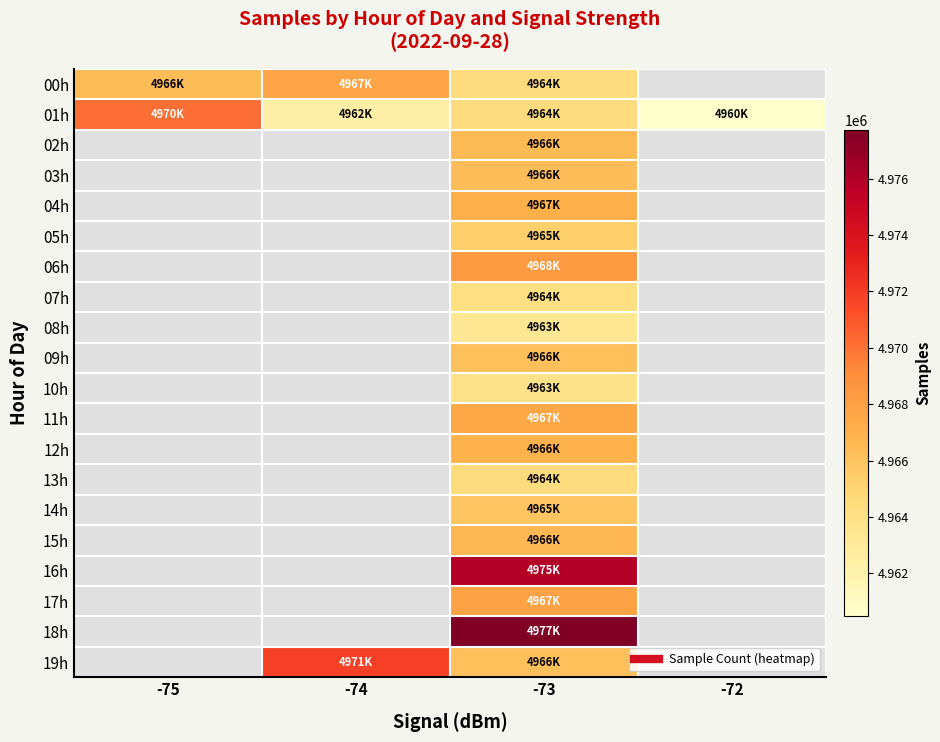

At which category does the chart reach its minimum across all series?

-72